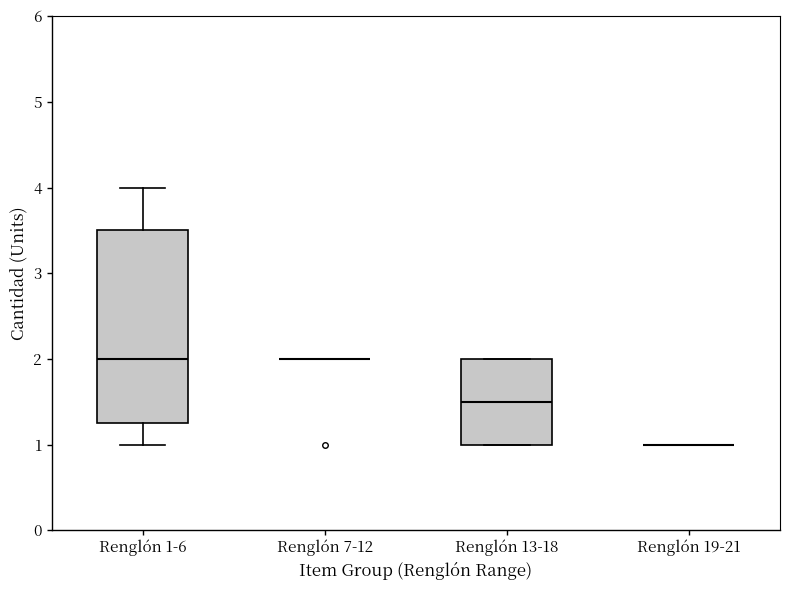

Reading left to right, transcribe this box plot: for each box, give where its median line is, the range the box spans, and where its two whiskers end, as read against the y-axis. The values are not printed on the chart, so give them approximately, as read against the axis.

Renglón 1-6: median 2.0, box 1.3 to 3.5, whiskers 1.0 to 4.0
Renglón 7-12: box collapsed to a line at 2.0, whiskers 2.0 to 2.0
Renglón 13-18: median 1.5, box 1.0 to 2.0, whiskers 1.0 to 2.0
Renglón 19-21: box collapsed to a line at 1.0, whiskers 1.0 to 1.0